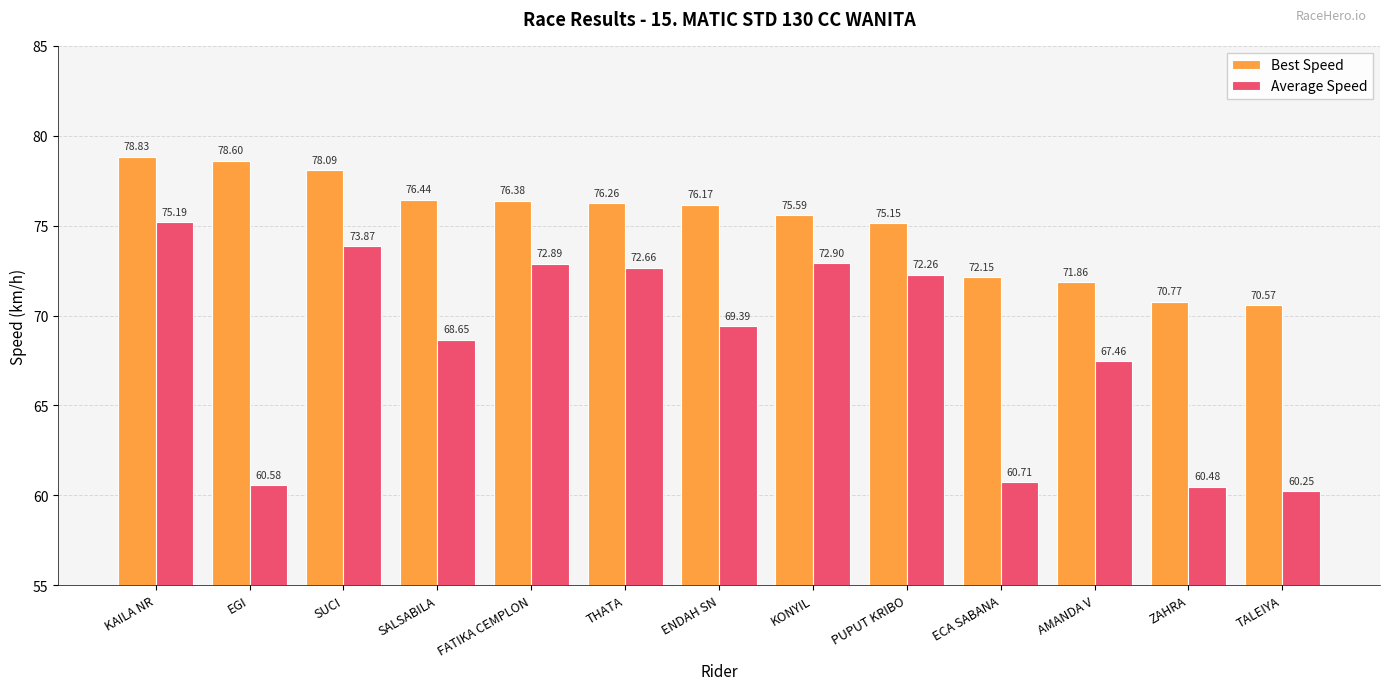

Rank the series at PUPUT KRIBO from highest to lowest value.

Best Speed, Average Speed